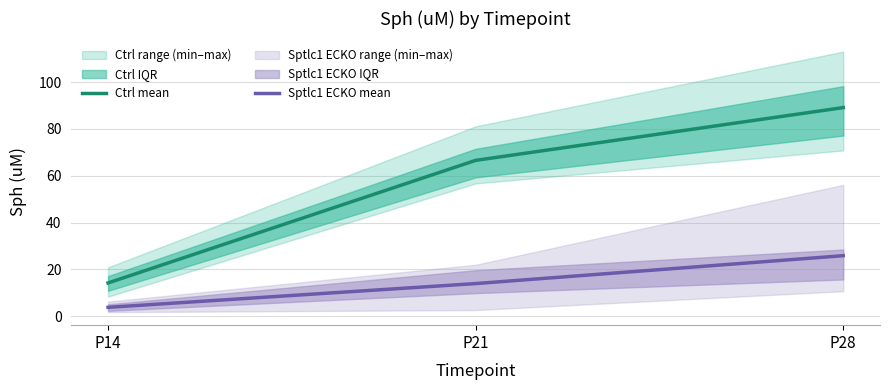

Reading left to right, what are all the values shown in this chart?

Ctrl mean: 14.2	66.6	89.1
Sptlc1 ECKO mean: 3.8	14.0	25.9